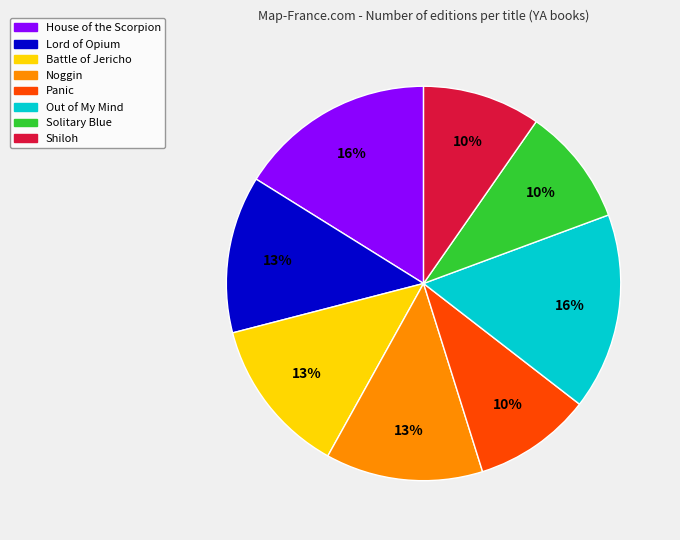

Is it true that Noggin is 4% of the pie?

False